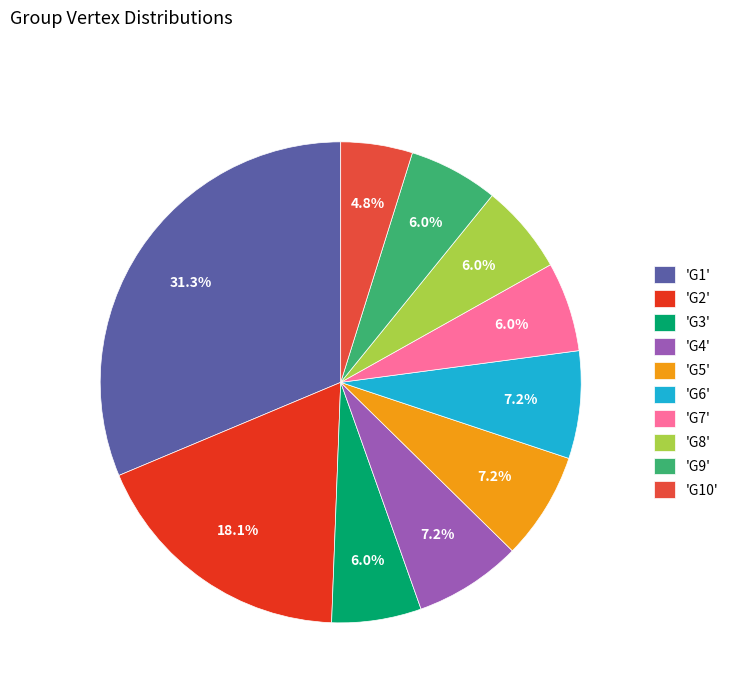

What is the smallest slice in the pie chart?

'G10'